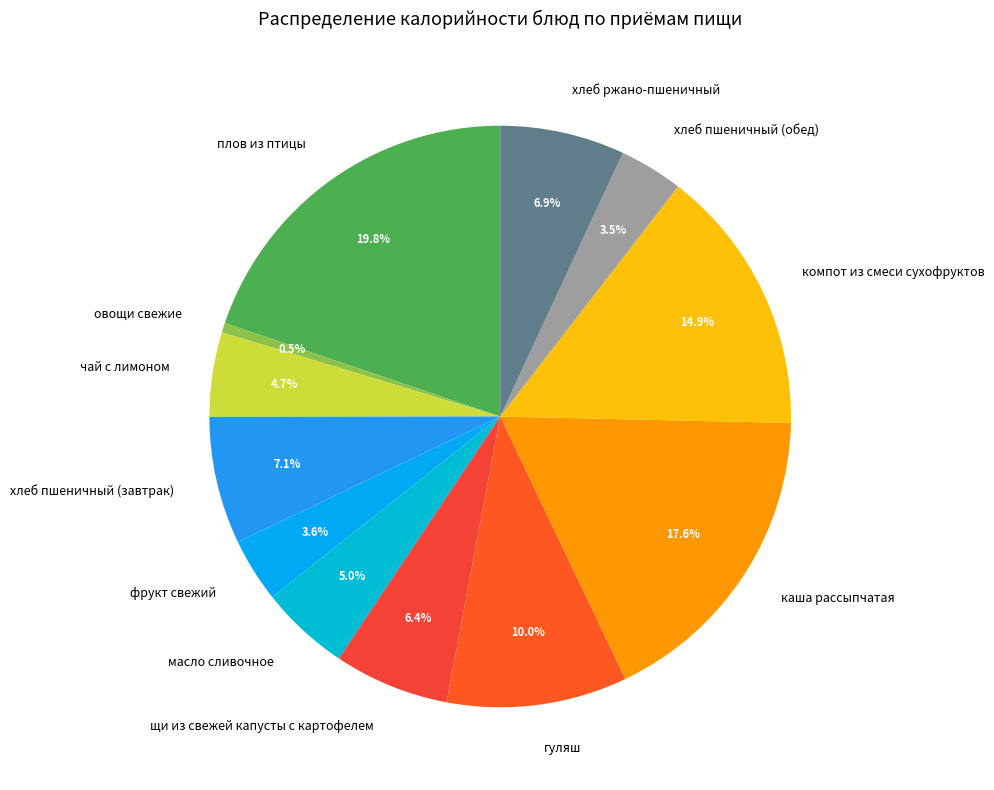

Which slice is the largest?

плов из птицы